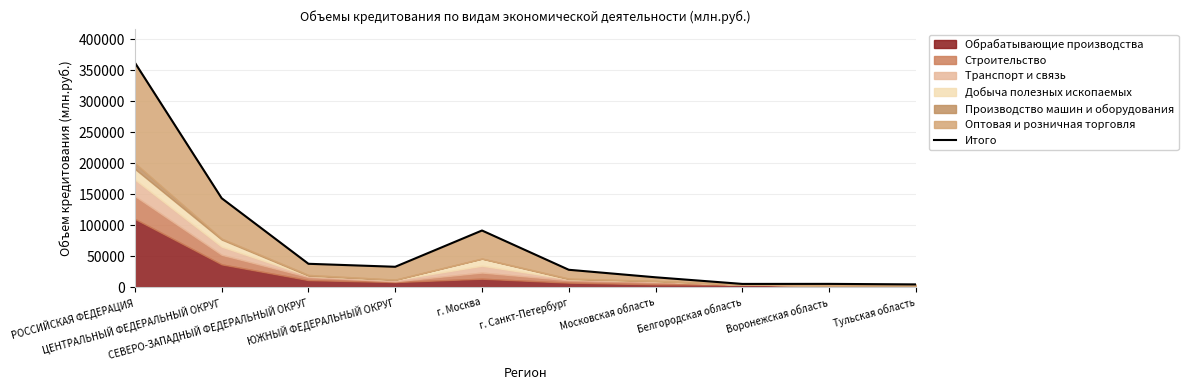

Rank the categories by value from lowest to highest.

Тульская область, Белгородская область, Воронежская область, Московская область, г. Санкт-Петербург, ЮЖНЫЙ ФЕДЕРАЛЬНЫЙ ОКРУГ, СЕВЕРО-ЗАПАДНЫЙ ФЕДЕРАЛЬНЫЙ ОКРУГ, г. Москва, ЦЕНТРАЛЬНЫЙ ФЕДЕРАЛЬНЫЙ ОКРУГ, РОССИЙСКАЯ ФЕДЕРАЦИЯ